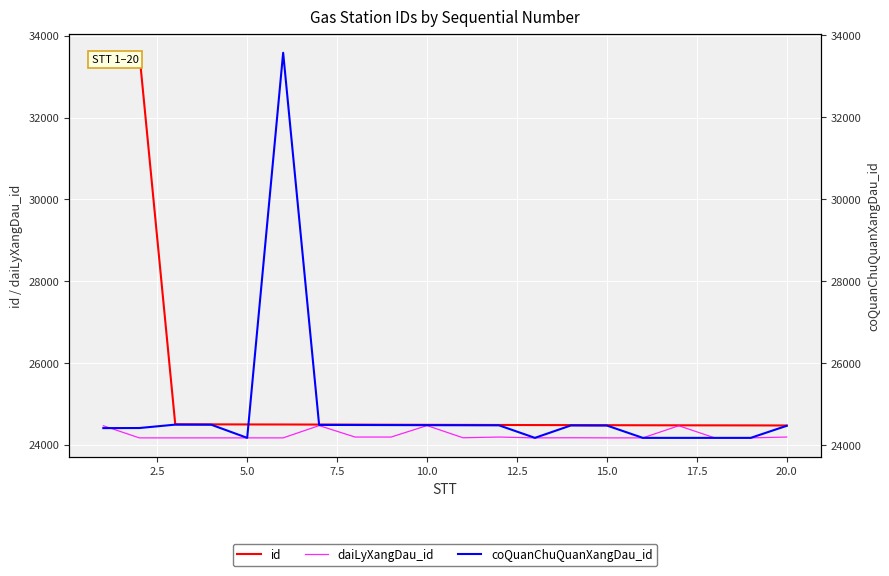

Reading right to left, transcribe all the data shown in this chart.

id: 24474	24476	24477	24478	24479	24481	24483	24484	24486	24488	24490	24492	24494	24496	24498	24499	24501	24503	33582	33583
daiLyXangDau_id: 24191	24171	24171	24467	24171	24171	24174	24171	24191	24174	24471	24191	24191	24471	24171	24171	24171	24171	24171	24467
coQuanChuQuanXangDau_id: 24473	24179	24179	24179	24179	24480	24482	24179	24485	24487	24489	24491	24493	24495	33571	24179	24500	24502	24419	24417